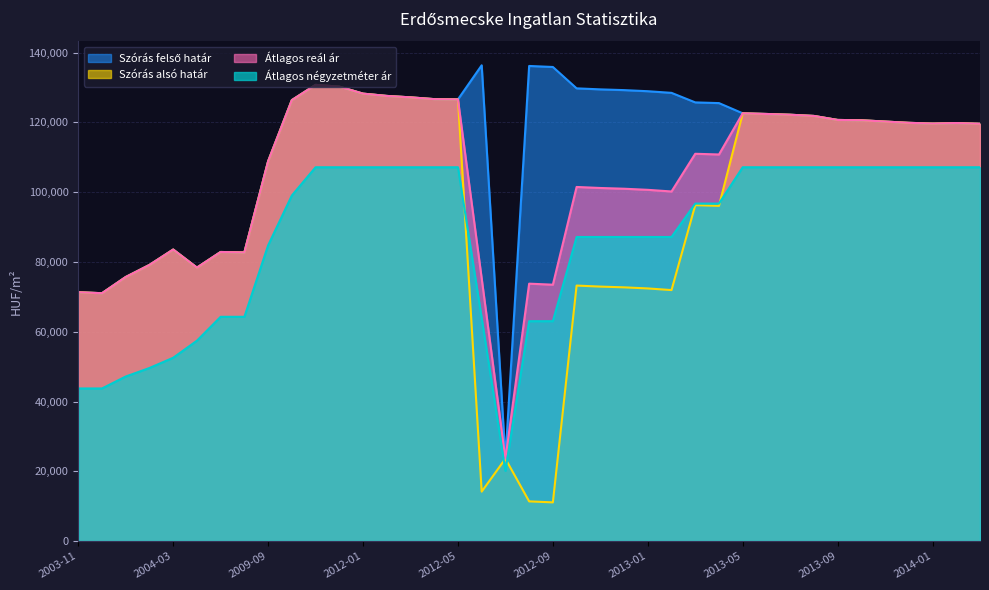

How many categories are shown in the chart?

39